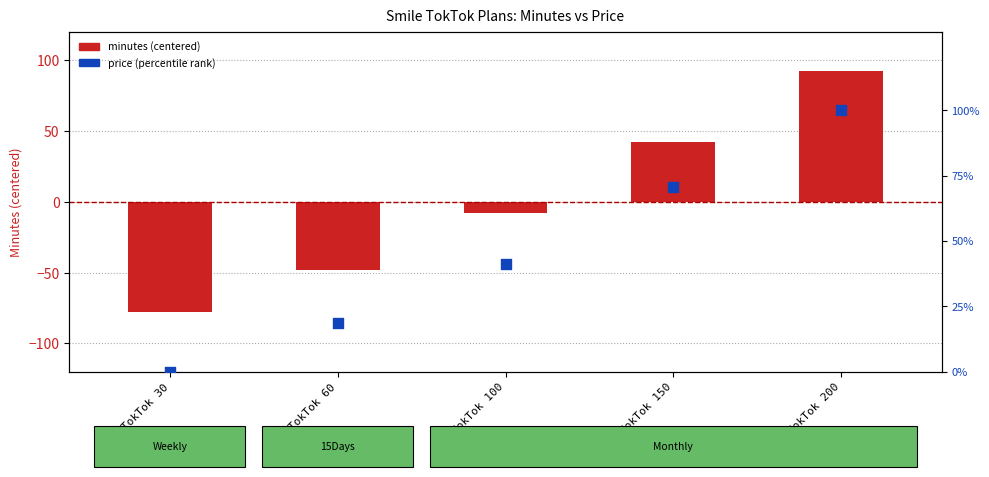

At which category is the sum across all series the highest?

TokTok 200